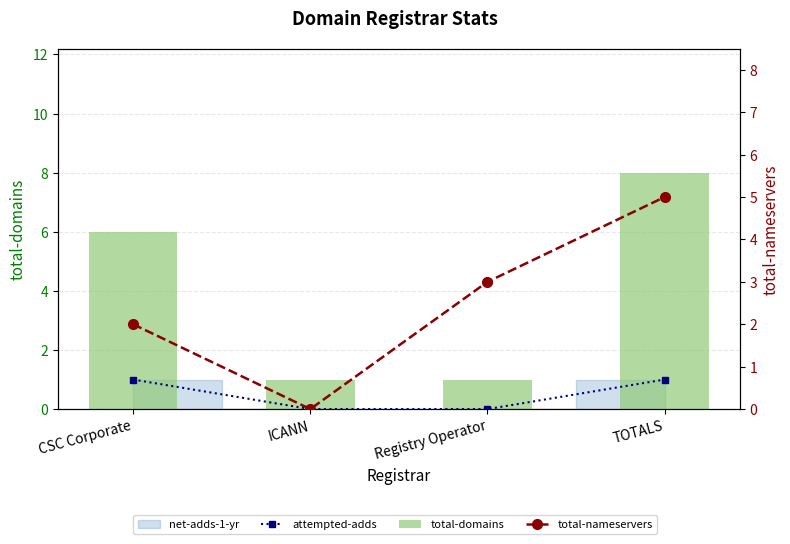

Reading left to right, list all the values displayed in this chart.

attempted-adds: CSC Corporate=1	ICANN=0	Registry Operator=0	TOTALS=1
total-domains: CSC Corporate=6	ICANN=1	Registry Operator=1	TOTALS=8
total-nameservers: CSC Corporate=2	ICANN=0	Registry Operator=3	TOTALS=5